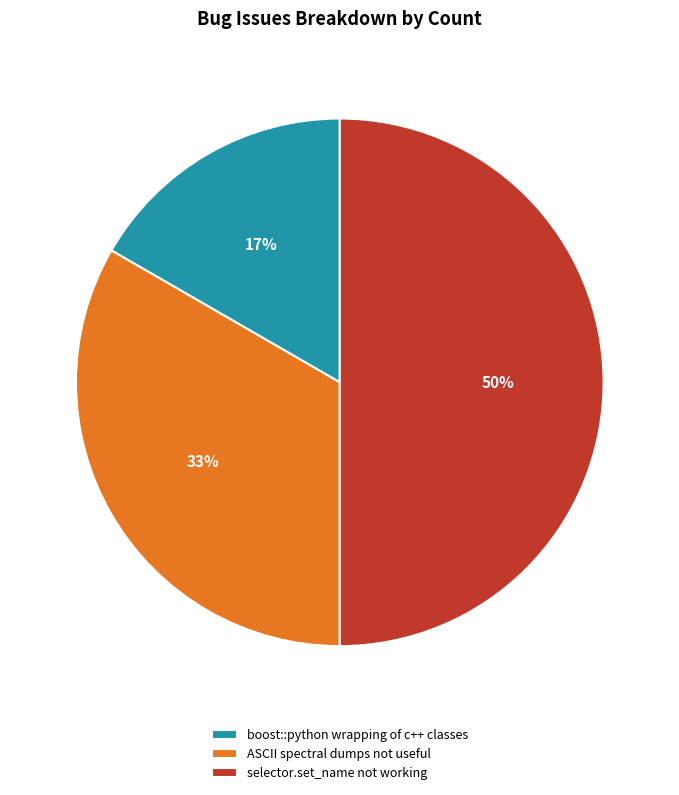

Rank the categories by value from lowest to highest.

boost::python wrapping of c++ classes, ASCII spectral dumps not useful, selector.set_name not working